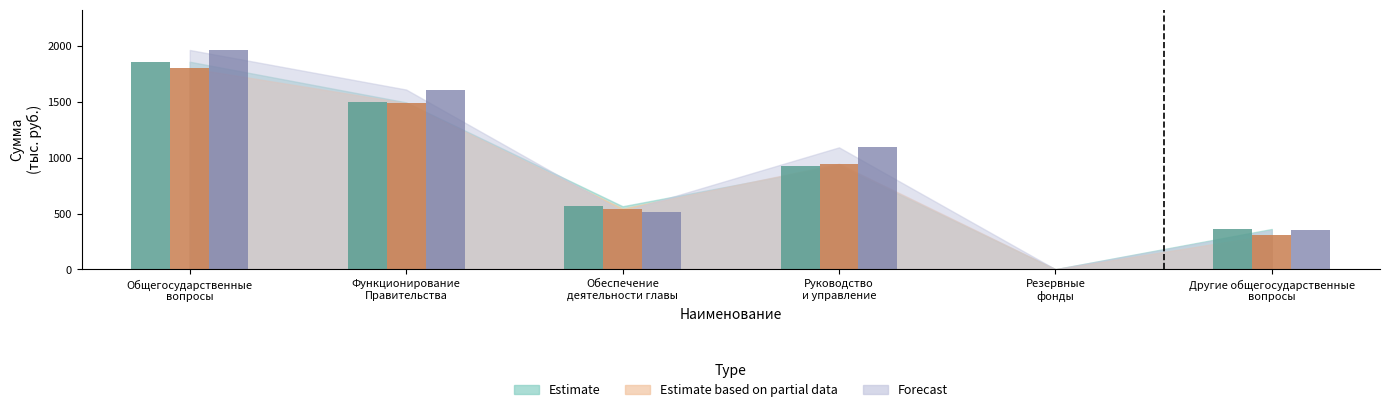

What is the difference between the highest and lowest values at Обеспечение деятельности главы?

47.9